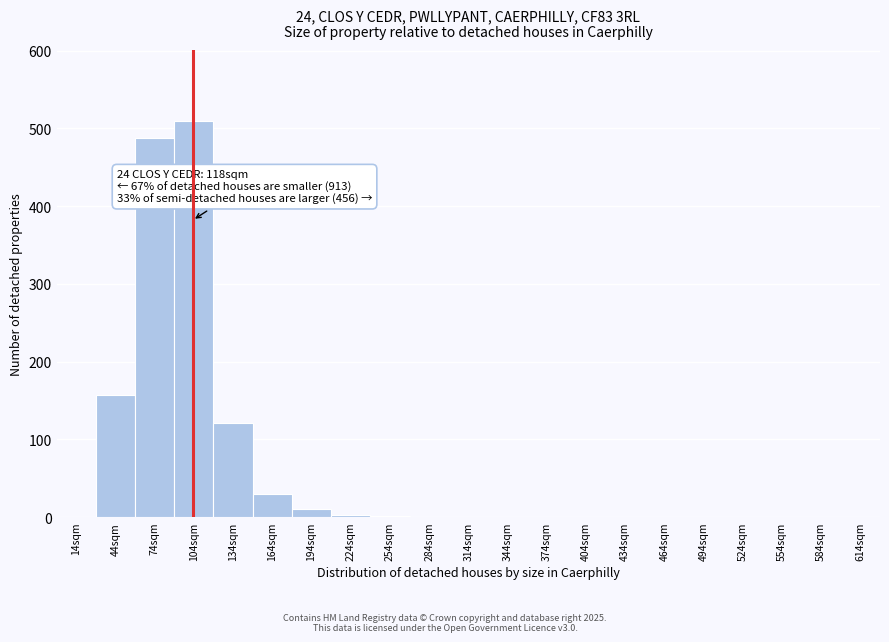

Which category has the highest value across all series?

104sqm